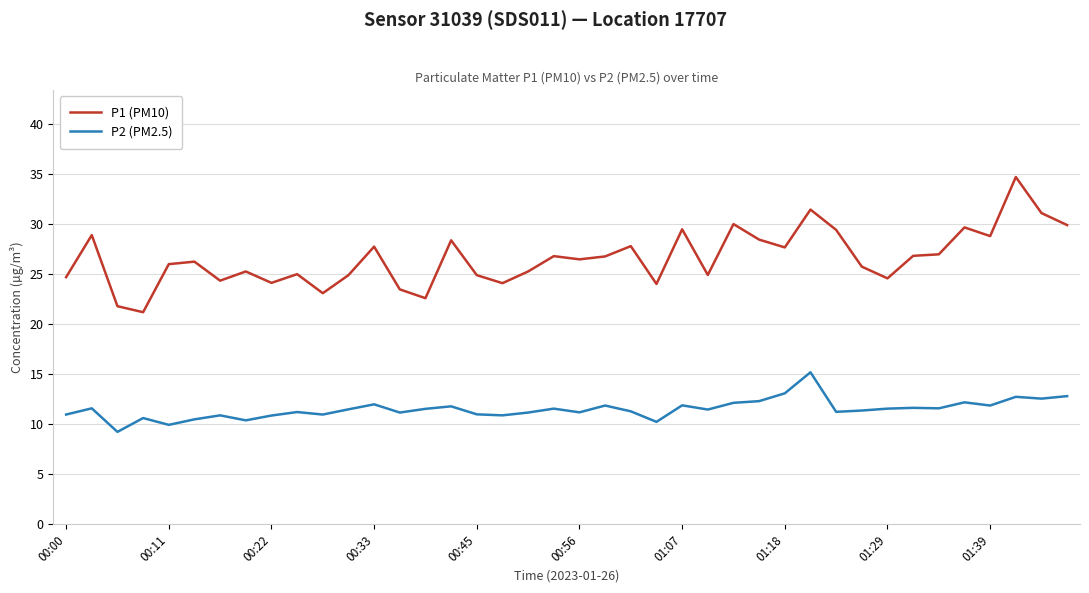

Which series has the largest total across all categories?

P1 (PM10)